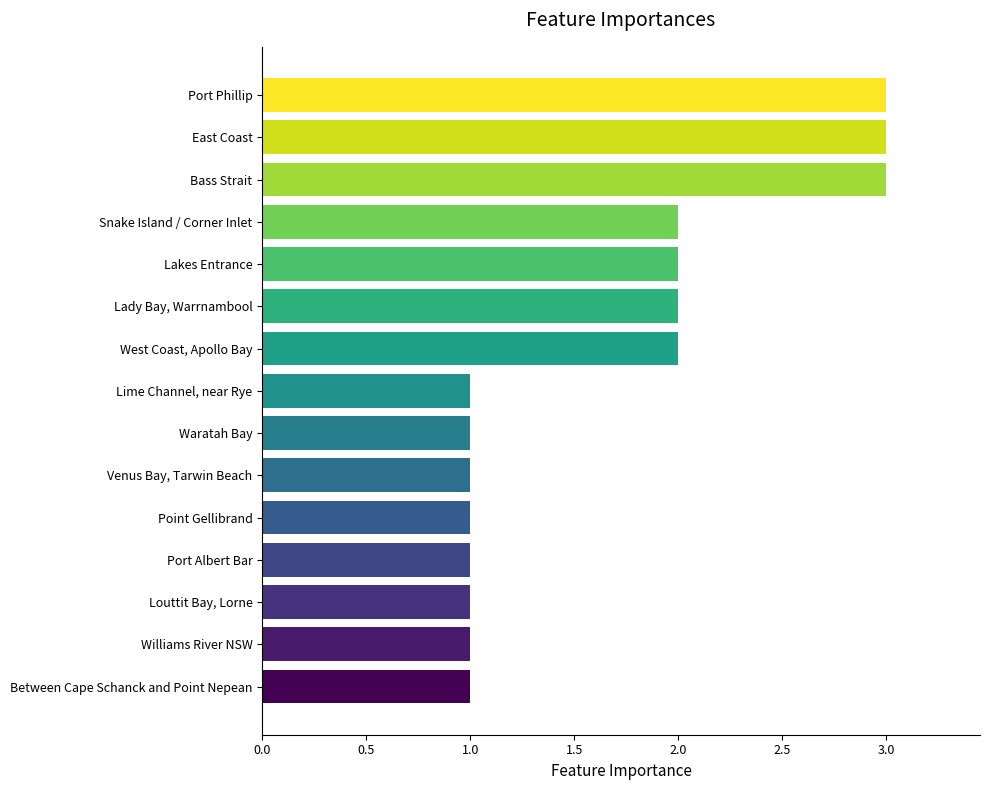

Which has a higher value, Williams River NSW or Snake Island / Corner Inlet?

Snake Island / Corner Inlet